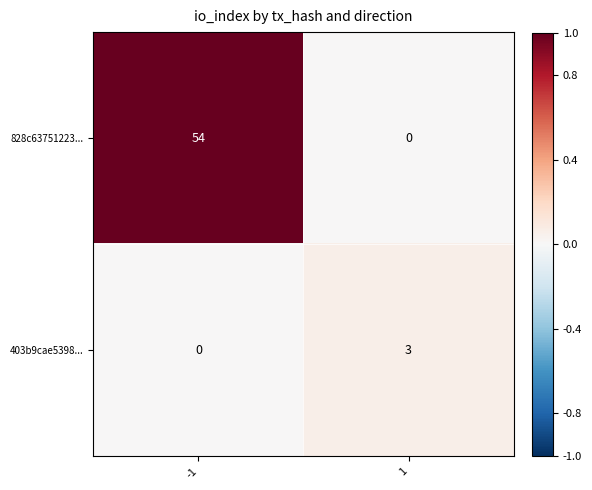

Which series has the largest total across all categories?

828c63751223...